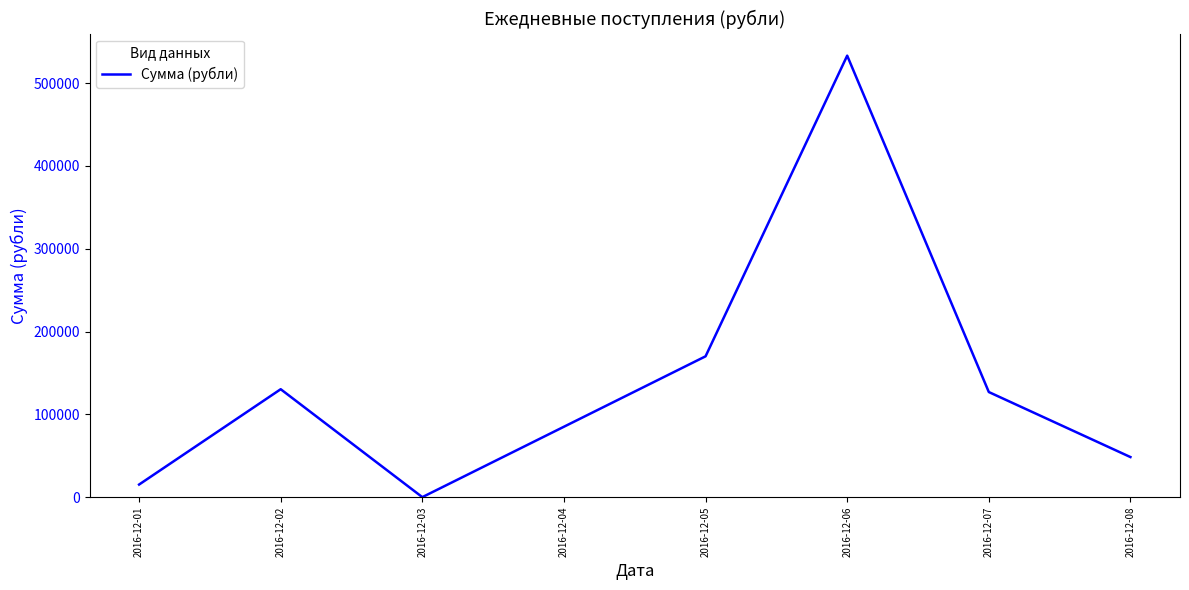

How many lines are shown in the chart?

1